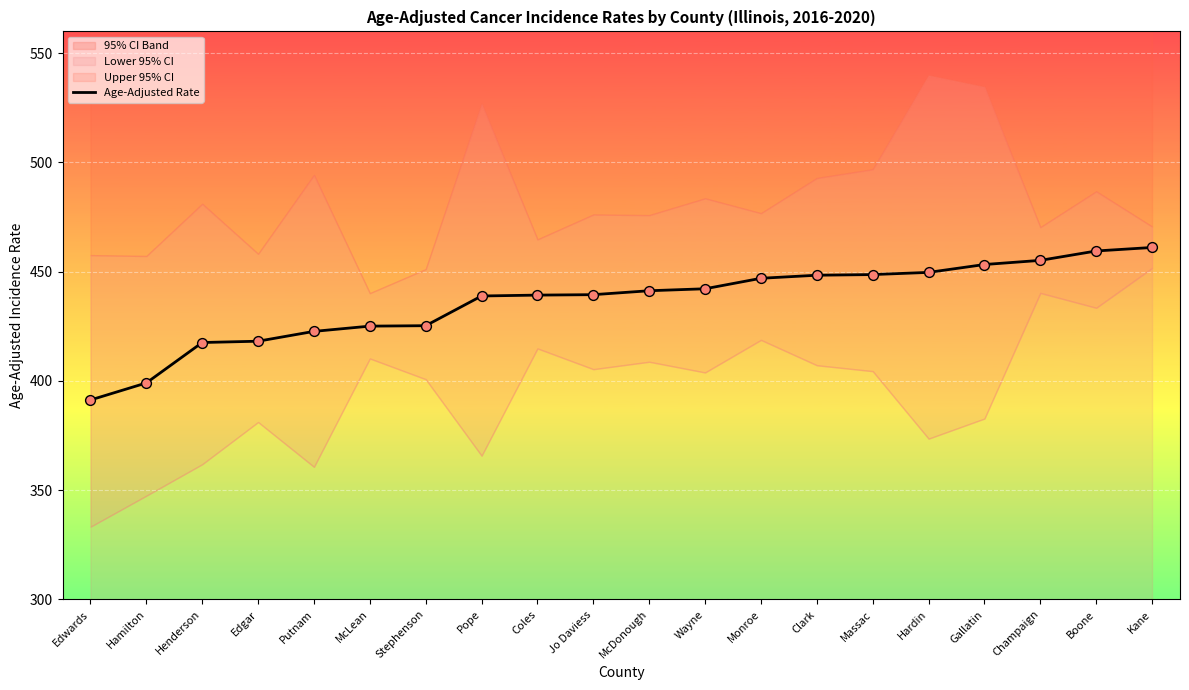

What is the change in value from Jo Daviess to McDonough?

+1.8